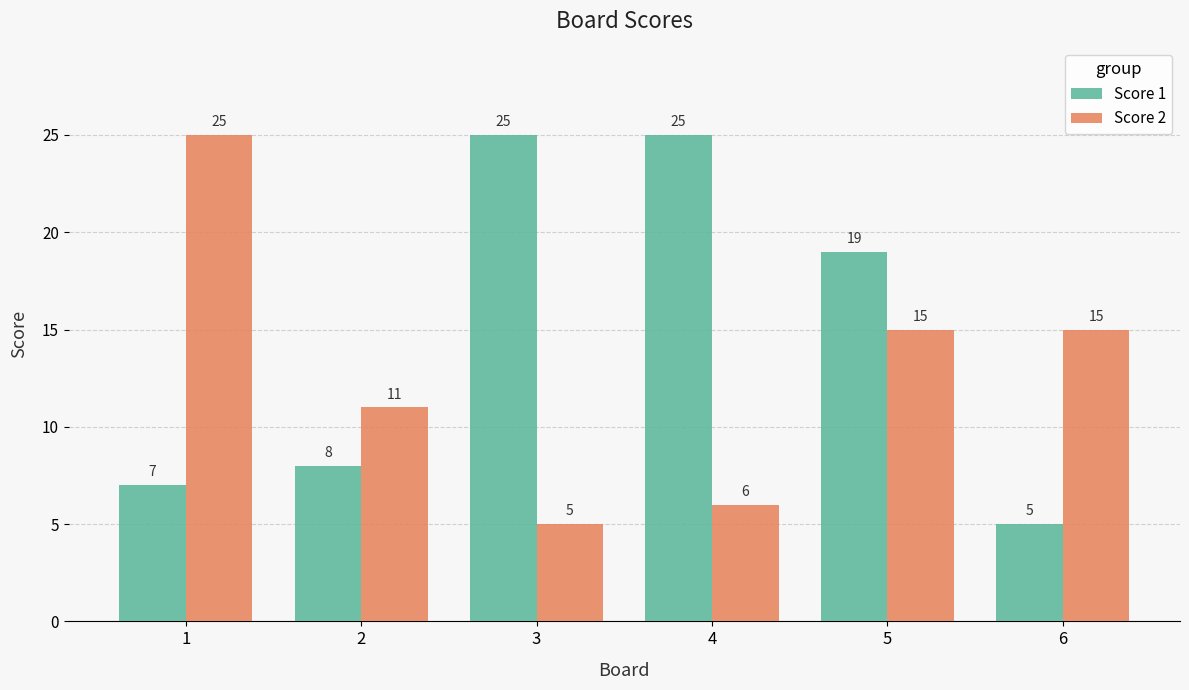

What is the difference between the maximum and minimum values in the Score 1 series?

20